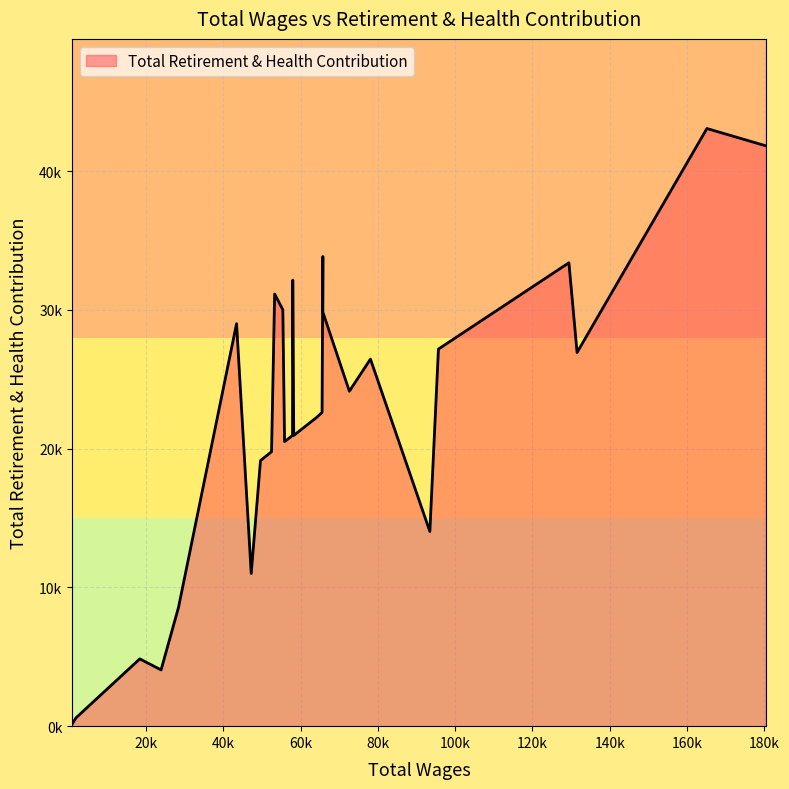

Reading left to right, extract all data points from this chart.

180419.0=41823	165128.0=43072	131538.0=26931	129422.0=33397	95671.0=27177	93448.0=14030	78077.0=26454	72619.0=24140	65767.0=33848	65767.0=29842	65563.0=22614	64157.0=22251	58231.0=20952	57981.0=32145	57916.0=20952	55858.0=20506	55408.0=30014	53294.0=31148	52491.0=19780	49630.0=19143	47232.0=11004	43437.0=29007	28421.0=8563	23908.0=4052	18403.0=4851	1852.0=588	854.0=122